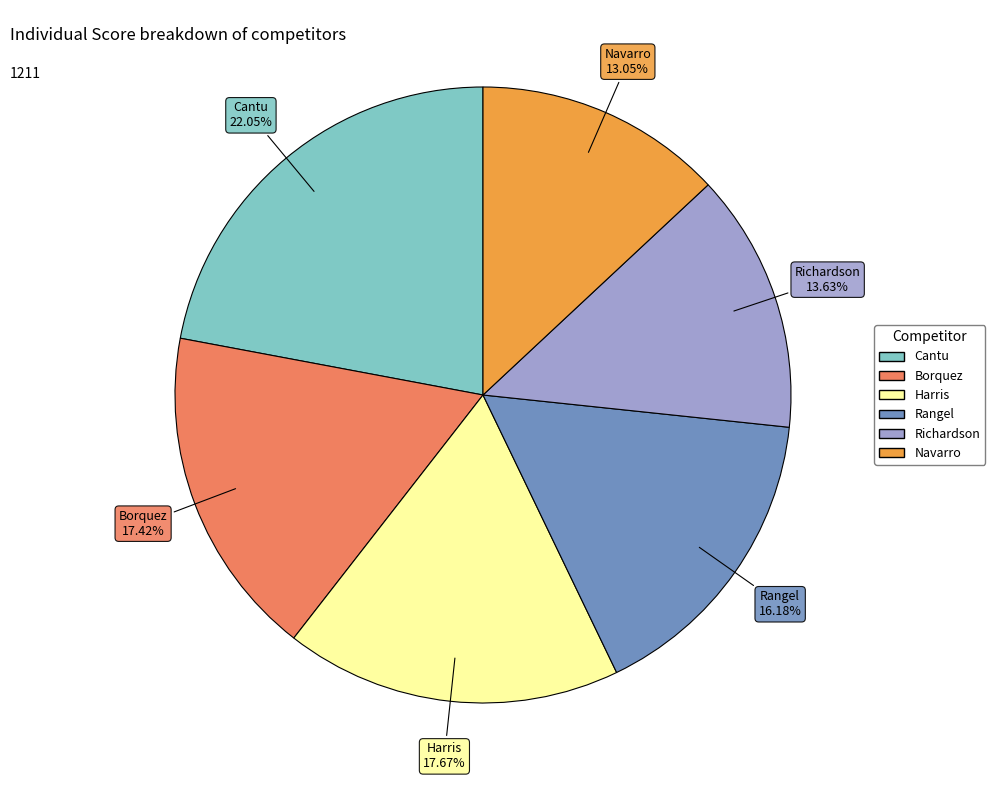

To the nearest percent, what portion does Rangel represent?

16%